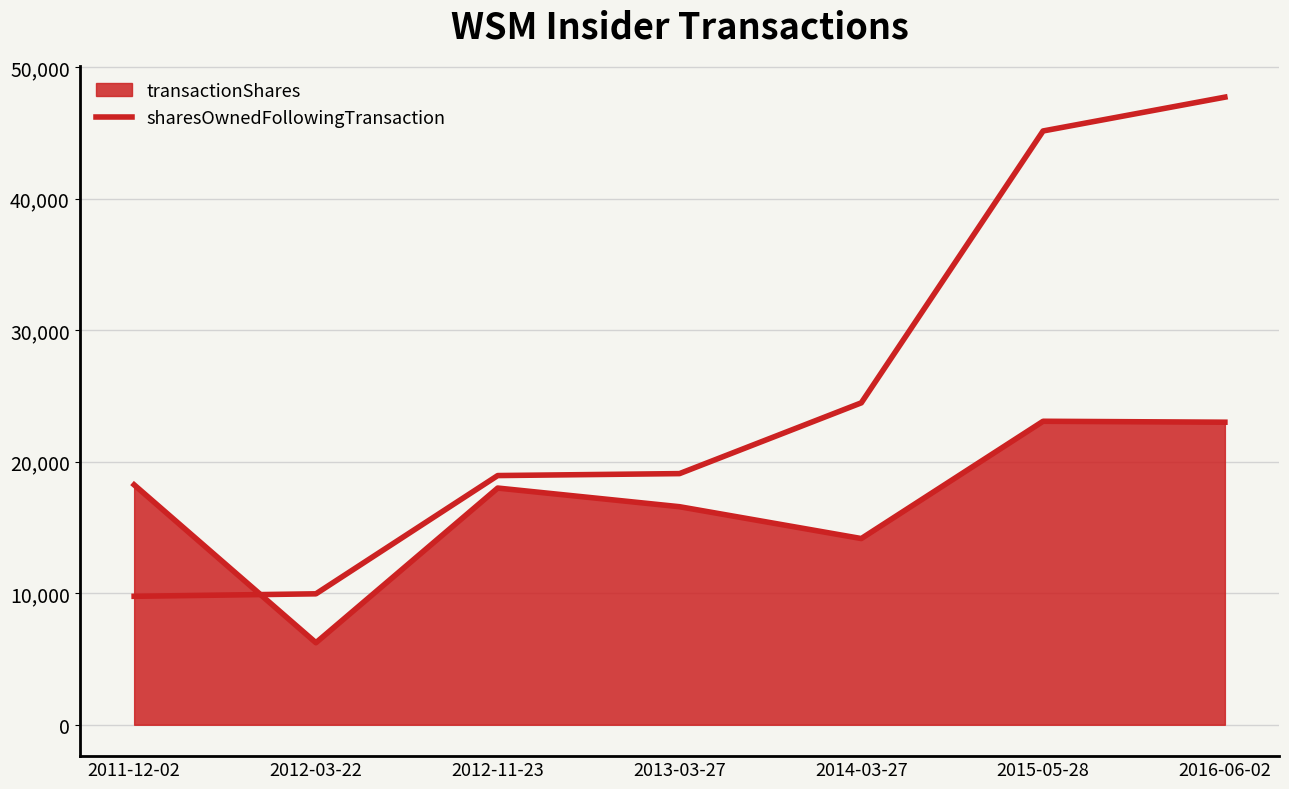

How many values exceed 19092?

3